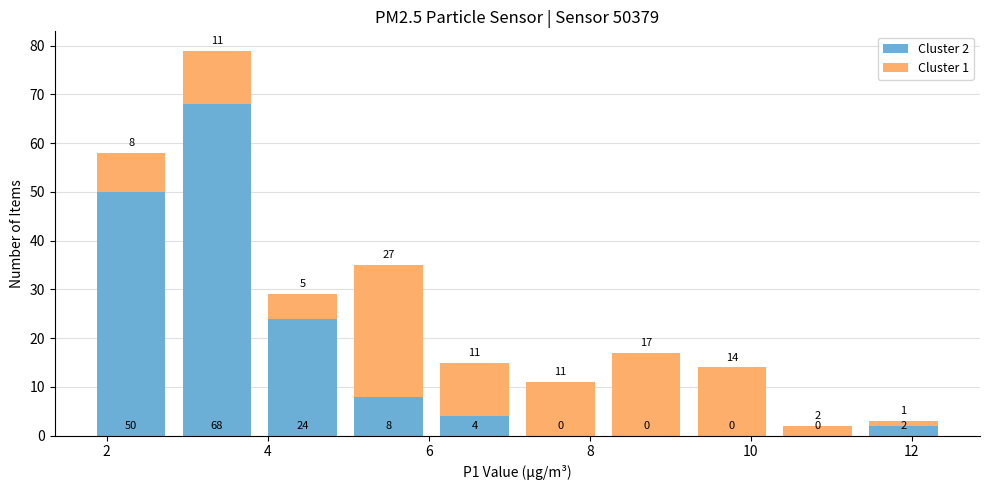

Which range on the x-axis has the tallest stacked bar (by total height)?

2.8 to 4.0